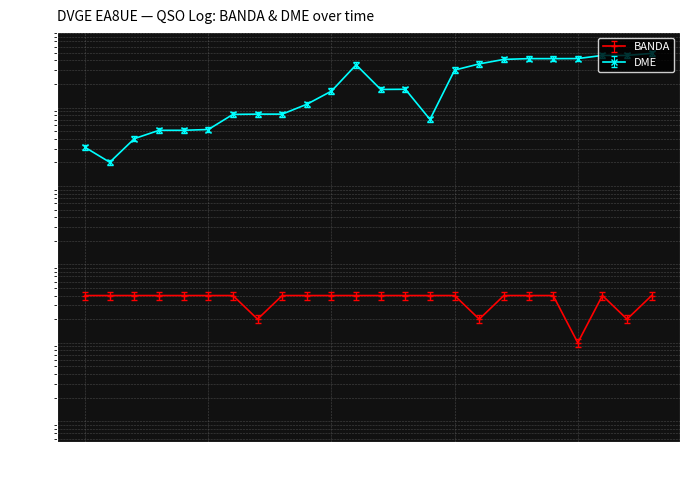

Count the number of data series in this chart.

2